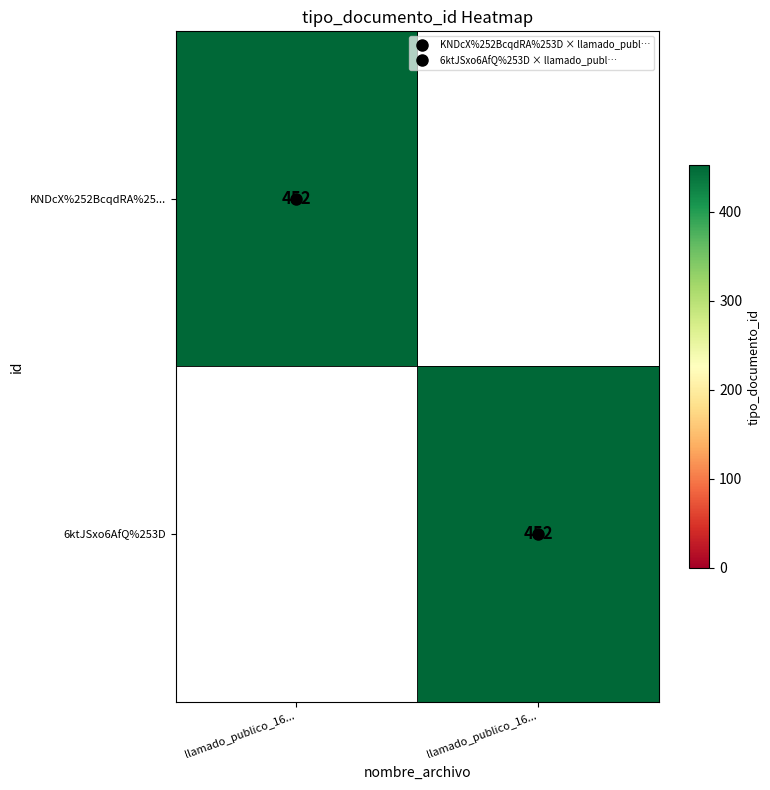

What is the total value across all series at llamado_publico_16...?

452